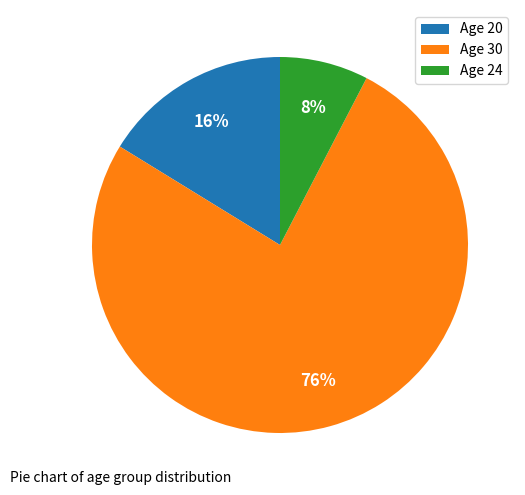

True or false: Age 30 accounts for 85% of the total.

False